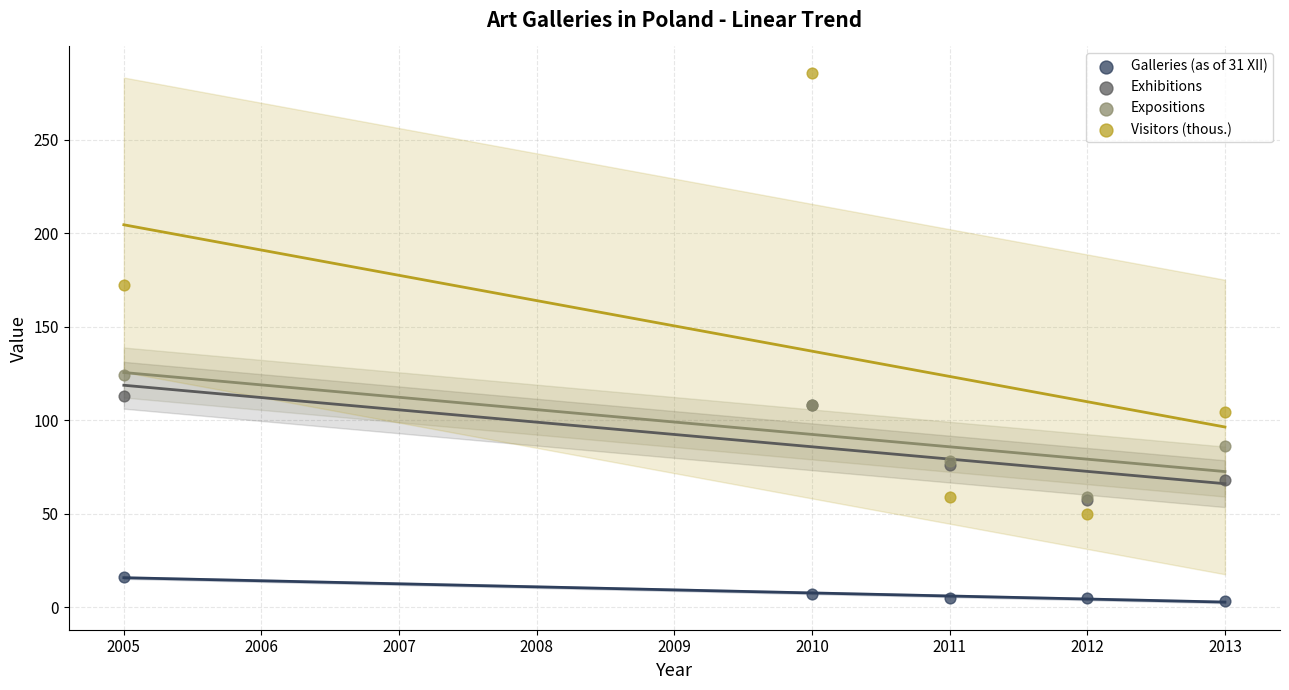

In the Expositions series, what Y value is closest to 91?

86.0